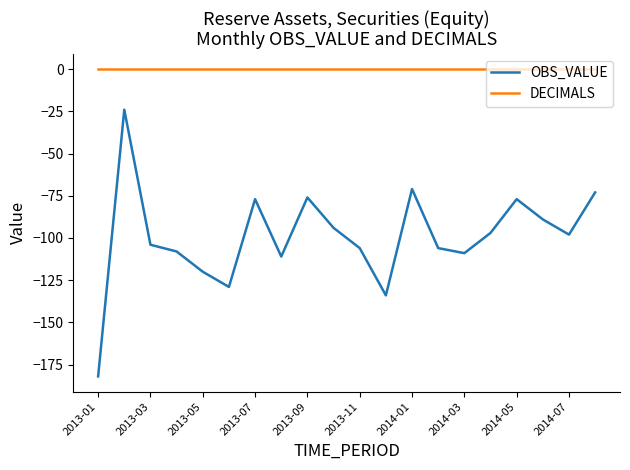

Rank the series by their average value, from highest to lowest.

DECIMALS, OBS_VALUE